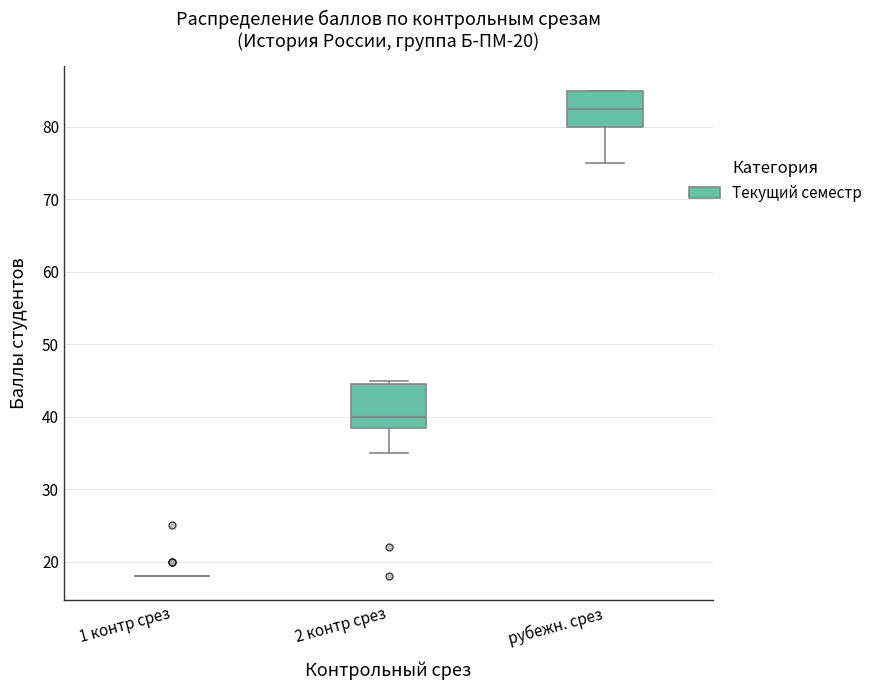

Reading left to right, transcribe this box plot: for each box, give where its median line is, the range the box spans, and where its two whiskers end, as read against the y-axis. The values are not printed on the chart, so give them approximately, as read against the axis.

1 контр срез: box collapsed to a line at 18, whiskers 18 to 18
2 контр срез: median 40, box 39 to 45, whiskers 35 to 45 (just above the box's upper edge)
рубежн. срез: median 83, box 80 to 85, whiskers 75 to 85